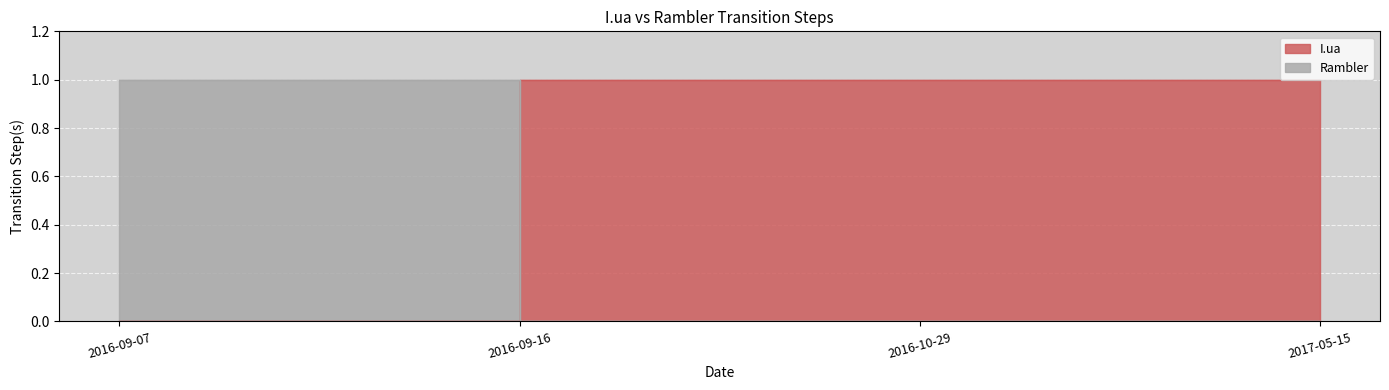

The Rambler series shows 0 at 2016-09-16. True or false?

True